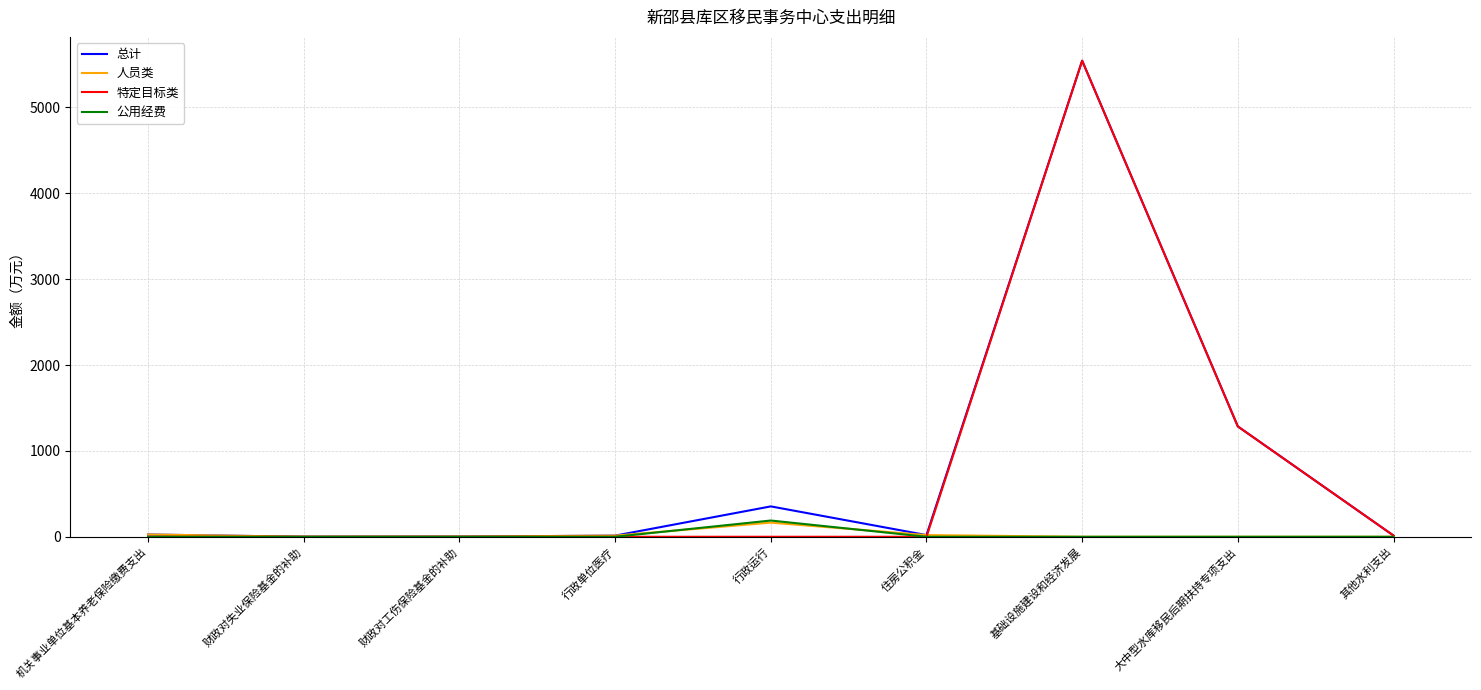

What value does the 总计 series have at 基础设施建设和经济发展?

5544.4